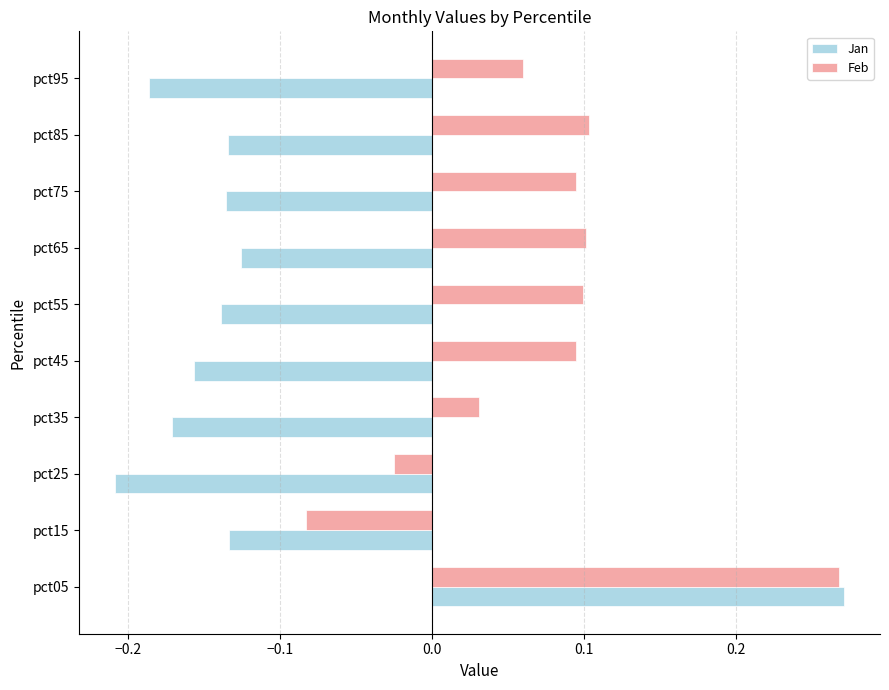

Which label corresponds to the smallest value in the chart?

pct25